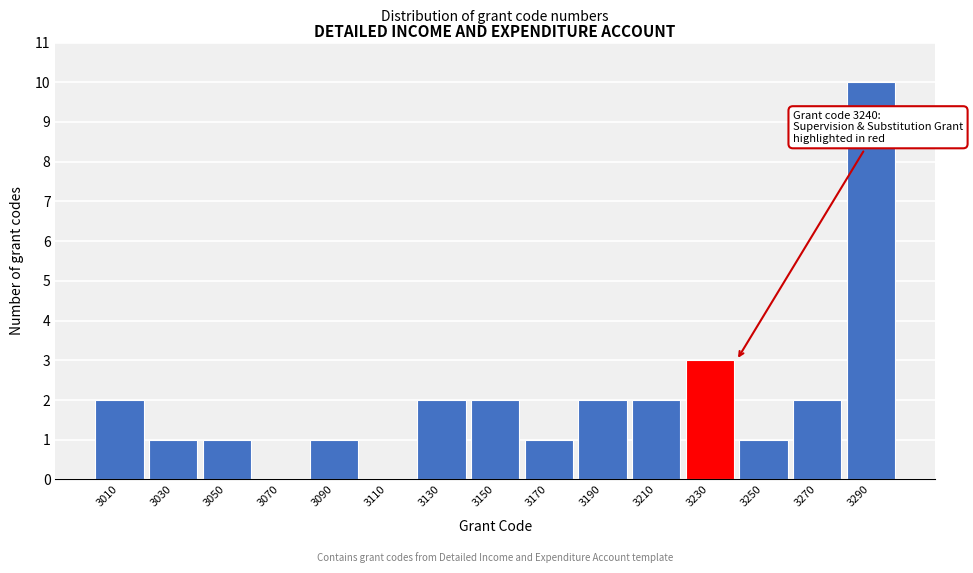

Reading right to left, list all the values displayed in this chart.

3290=10	3270=2	3250=1	3230=3	3210=2	3190=2	3170=1	3150=2	3130=2	3110=0	3090=1	3070=0	3050=1	3030=1	3010=2